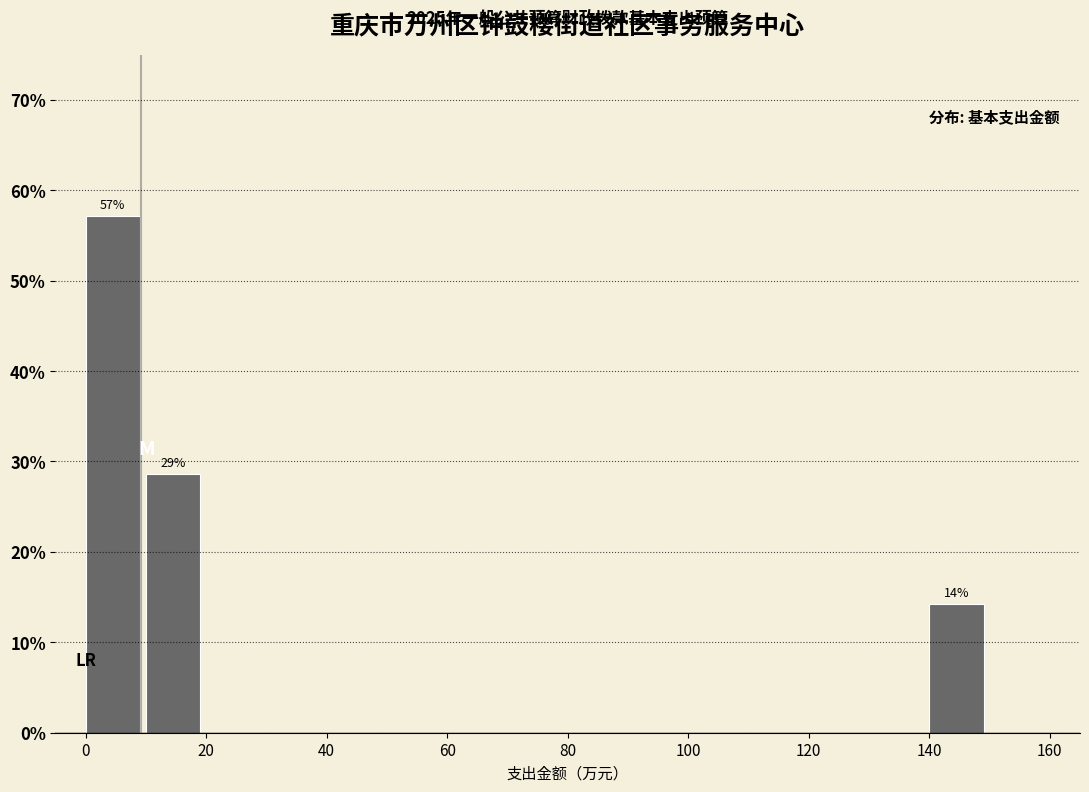

Over which range of the x-axis is the bar tallest?

0 to 10